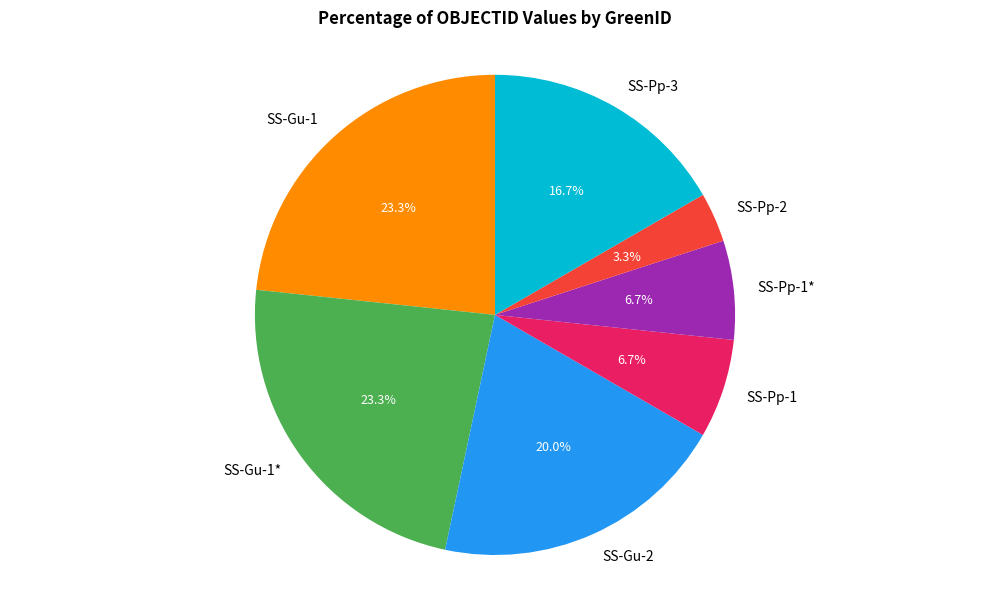

Do SS-Gu-1* and SS-Pp-2 together represent more than half of the pie?

No